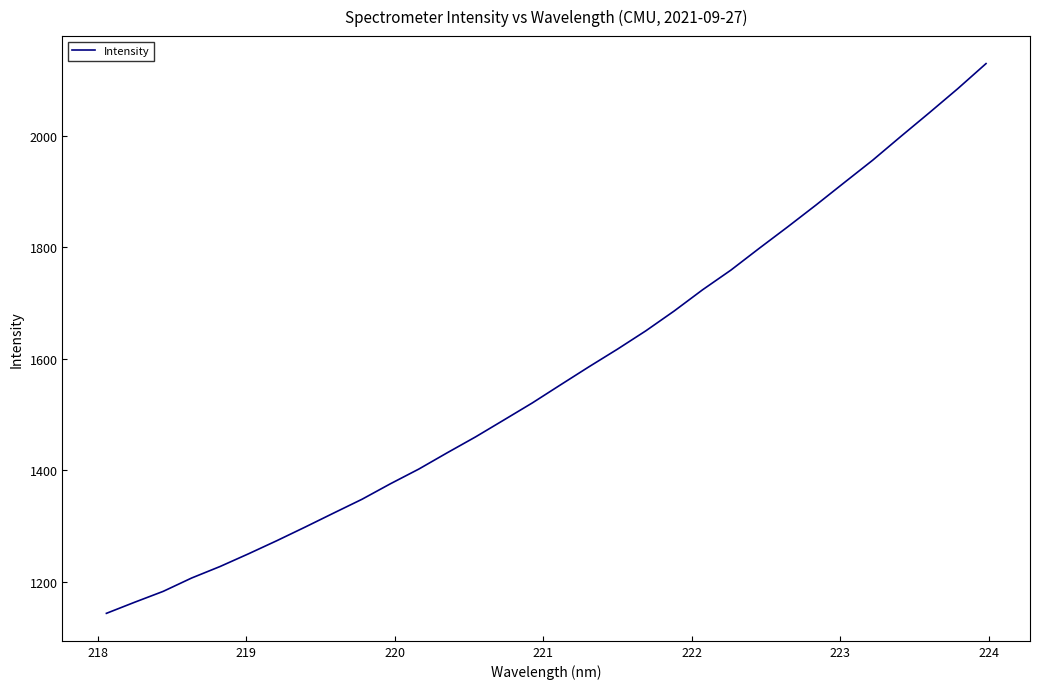

What is the greatest value displayed?

2129.6